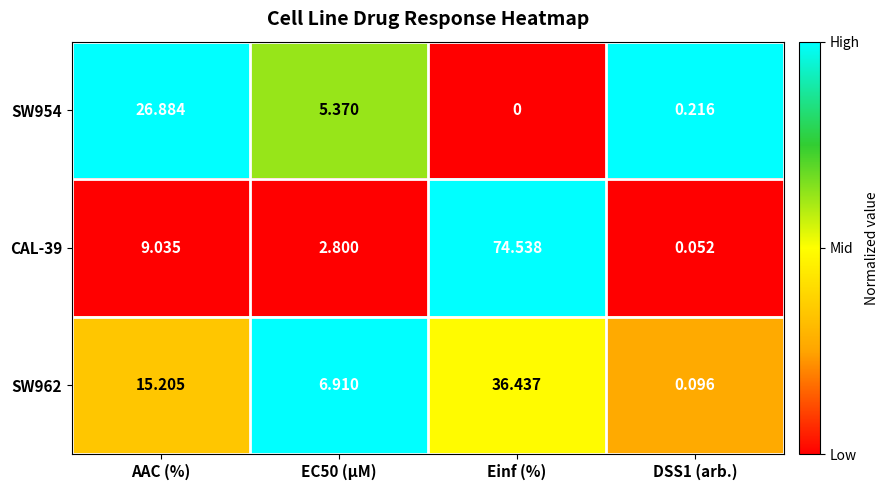

Is the value of SW962 at EC50 (µM) greater than the value of SW954 at AAC (%)?

No